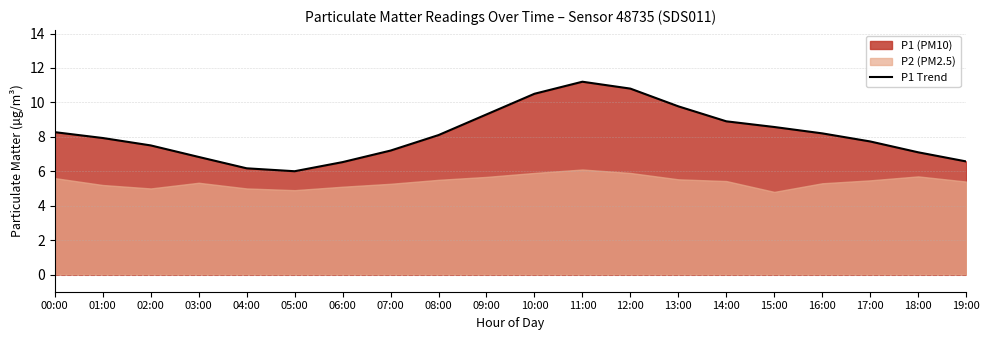

Where is the first local minimum?

05:00